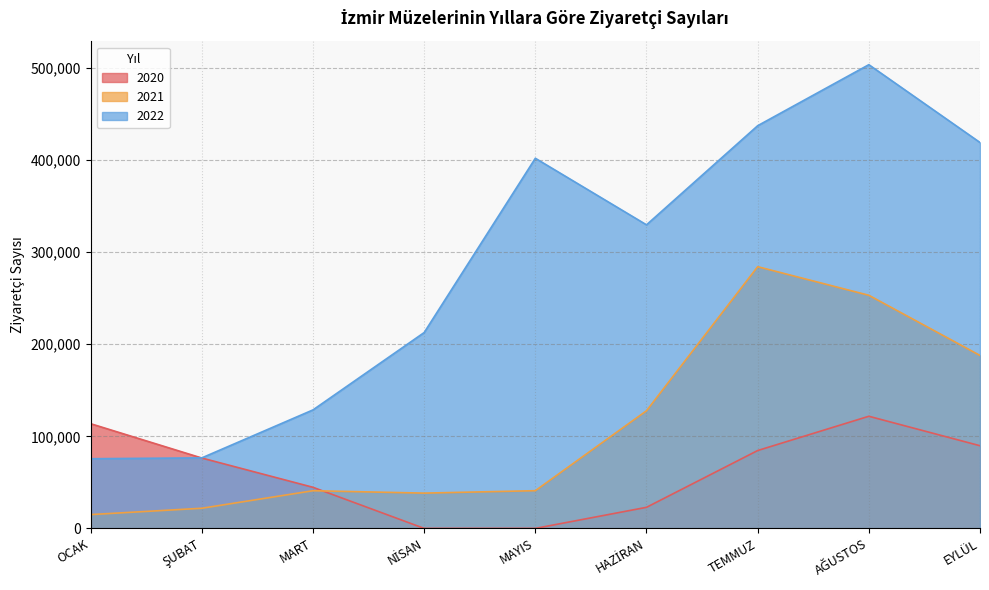

True or false: 2022 has a value of 507496 at HAZİRAN.

False